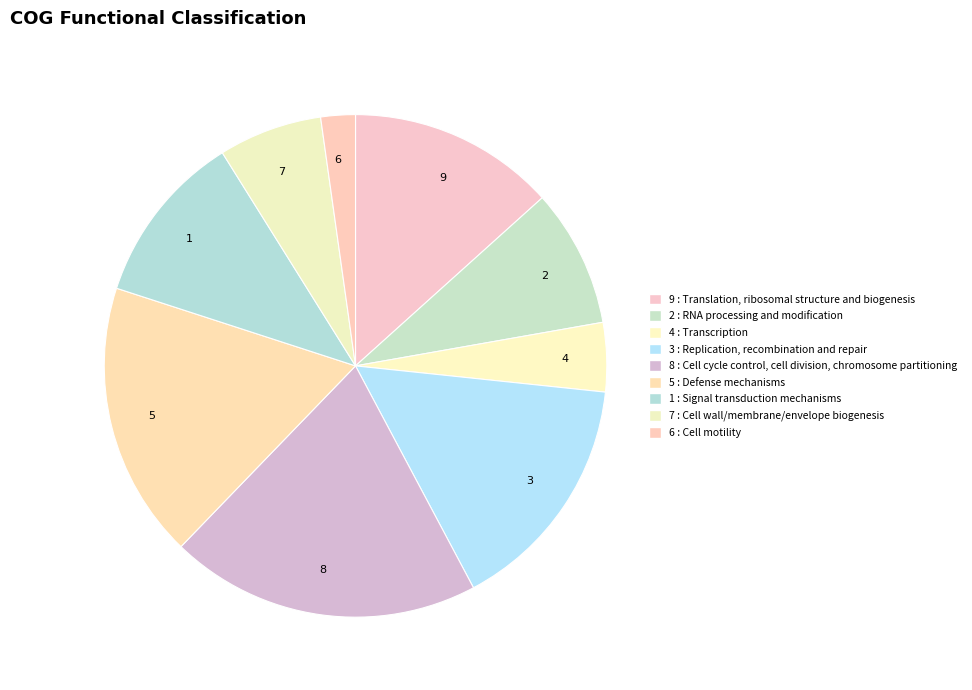

Count the number of slices in the pie.

9